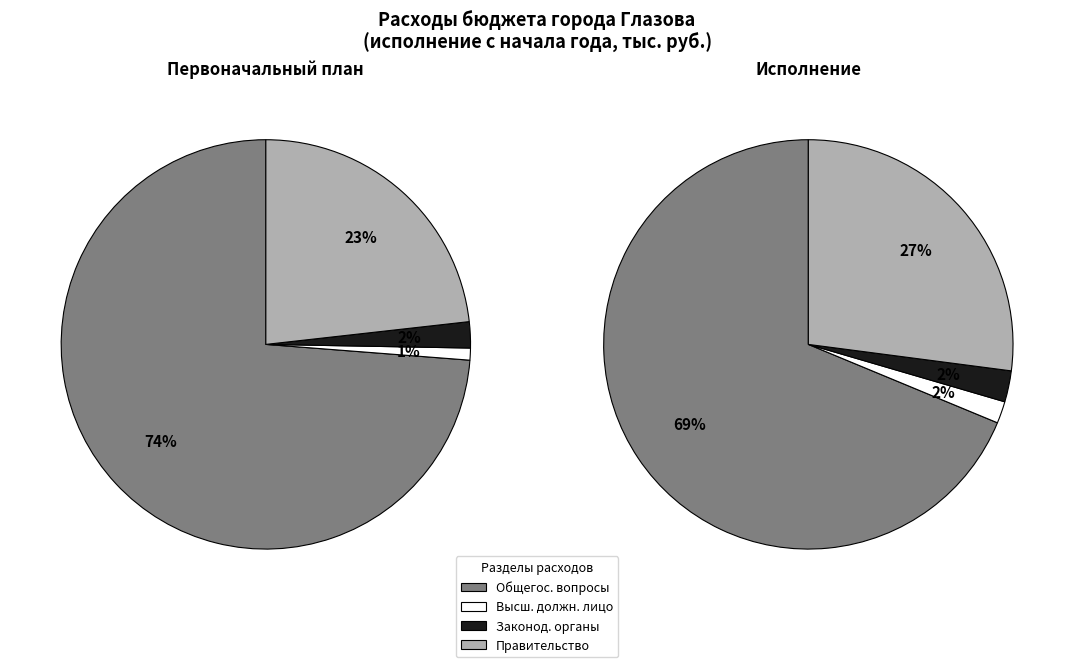

Count the number of slices in the pie.

4